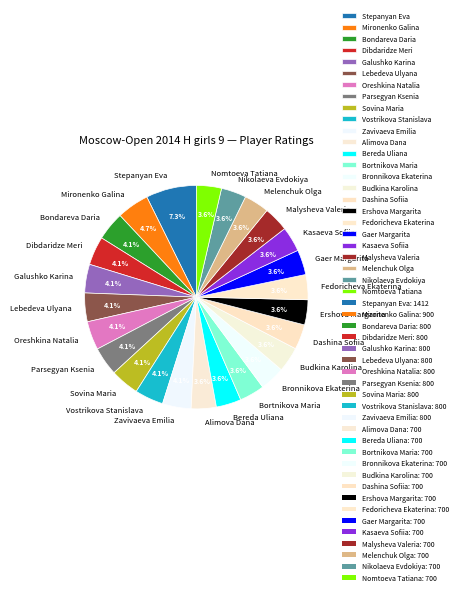

What is the ratio of the value at Gaer Margarita to the value at Bronnikova Ekaterina?

1.0